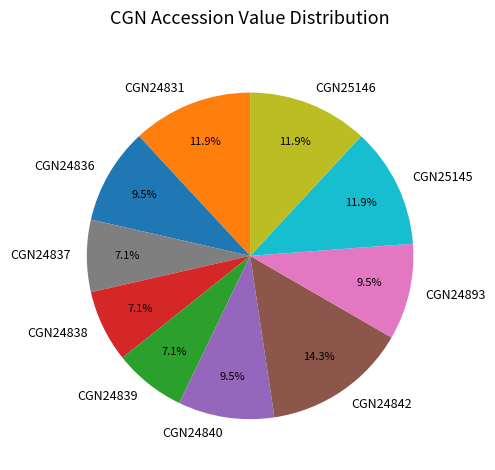

To the nearest percent, what is the difference between the largest and smallest slice percentages?

7%